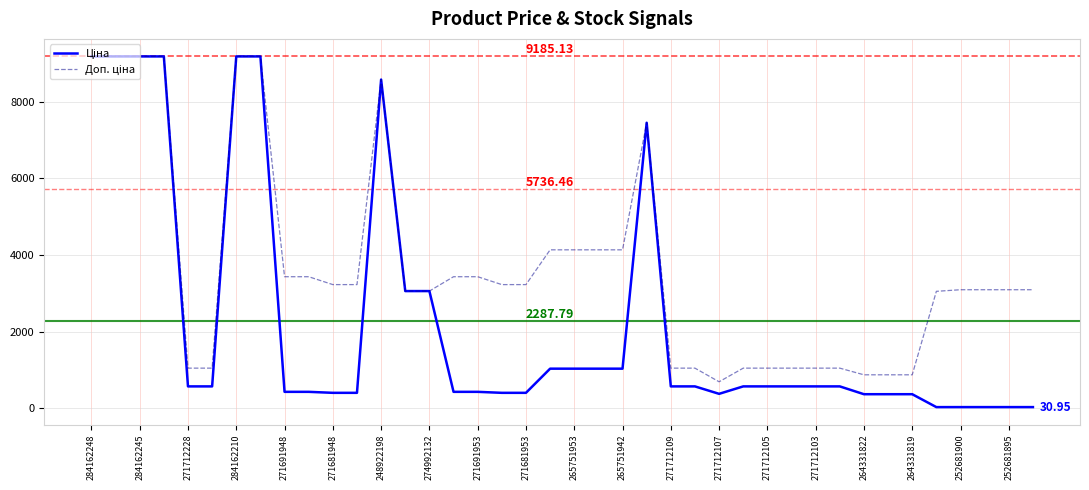

How many lines are shown in the chart?

2